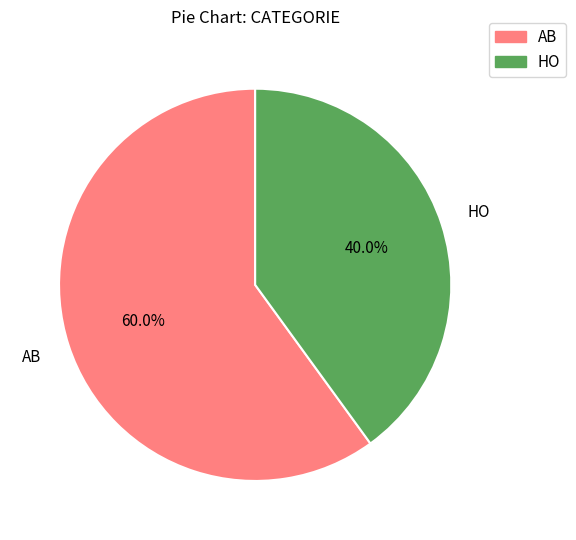

The AB slice represents 60% of the pie. True or false?

True